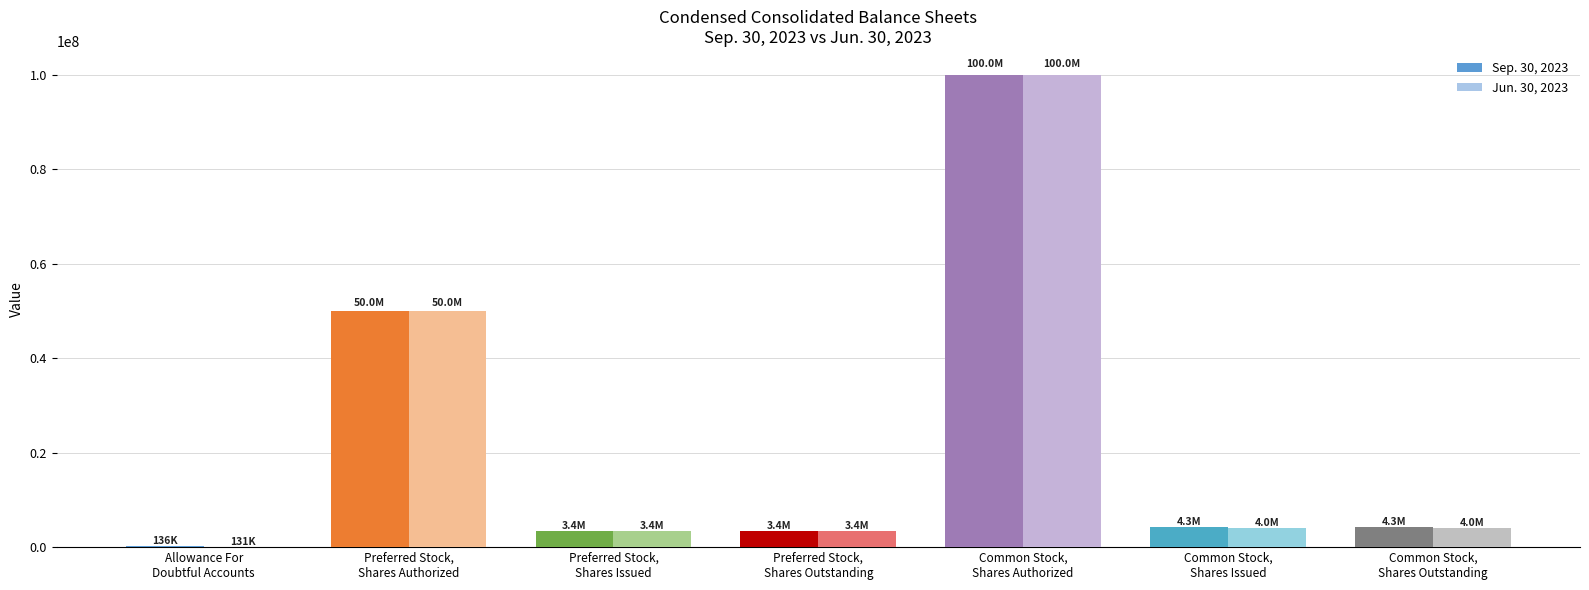

Between Allowance For
Doubtful Accounts and Common Stock,
Shares Outstanding, which series saw the biggest shift?

Sep. 30, 2023